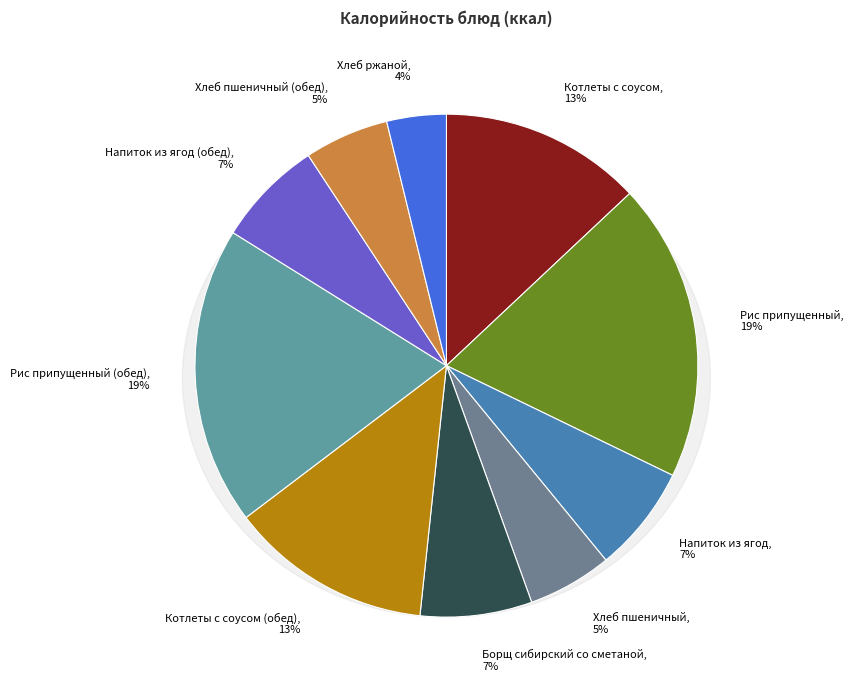

Is the sum of Хлеб ржаной and Котлеты с соусом greater than half?

No